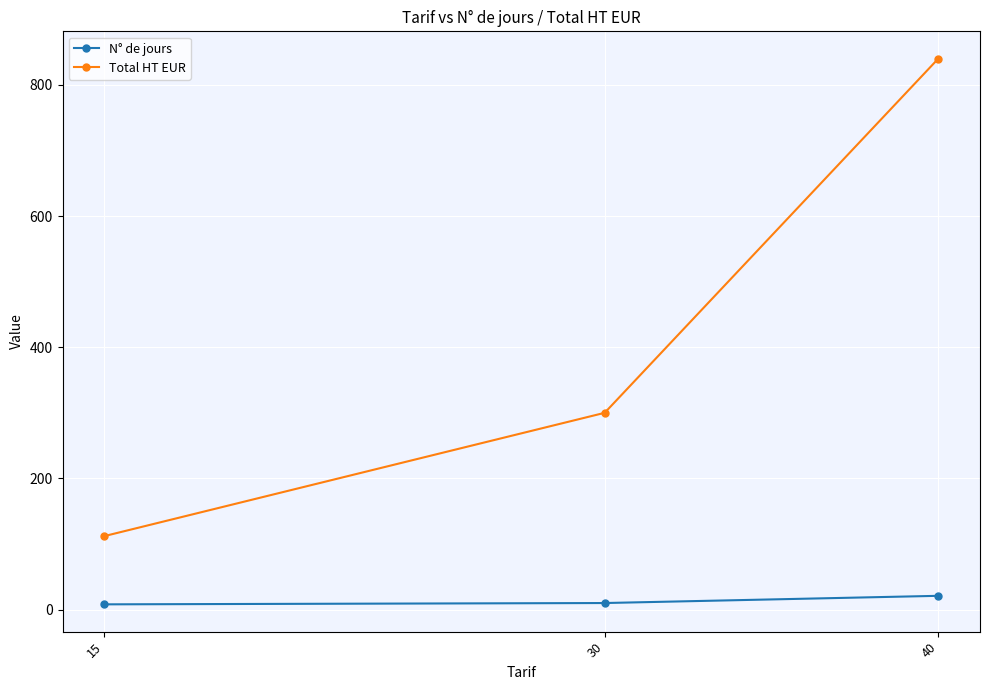

Count the N° de jours values in the range 8 to 21.

3